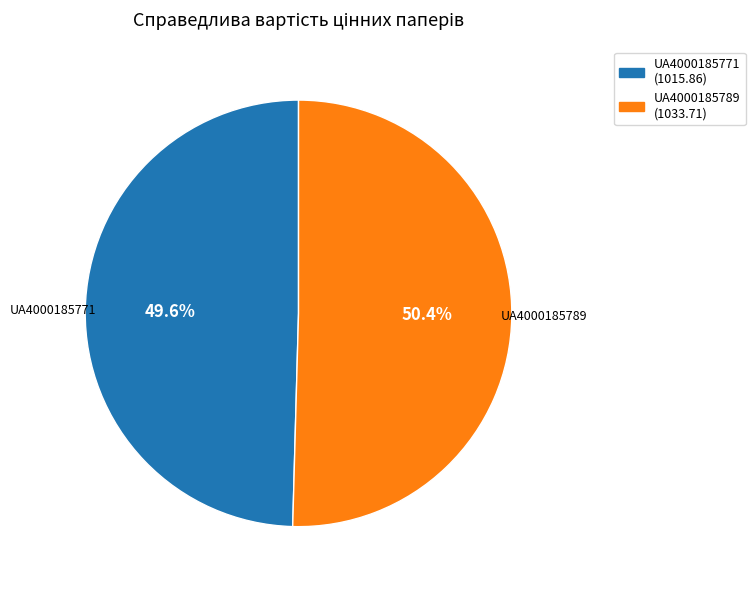

The UA4000185771 slice represents 50% of the pie. True or false?

True